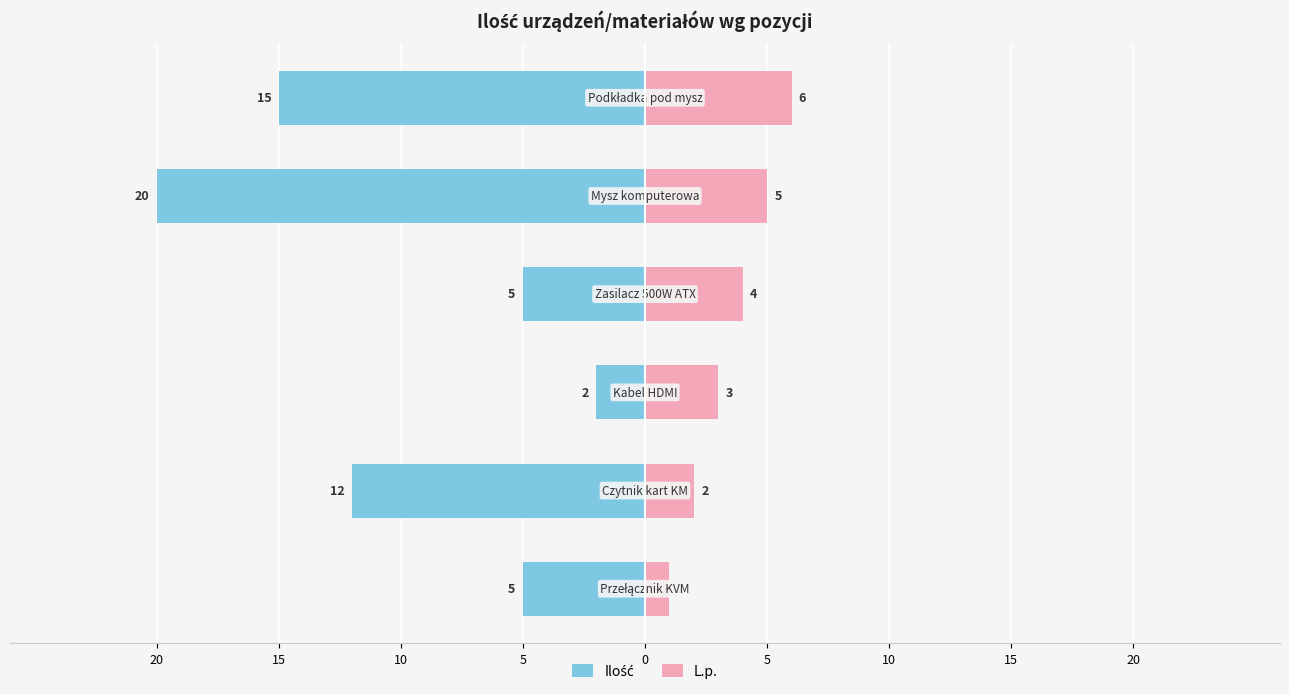

Is the value of Ilość at 15 greater than the value of L.p. at 5?

No